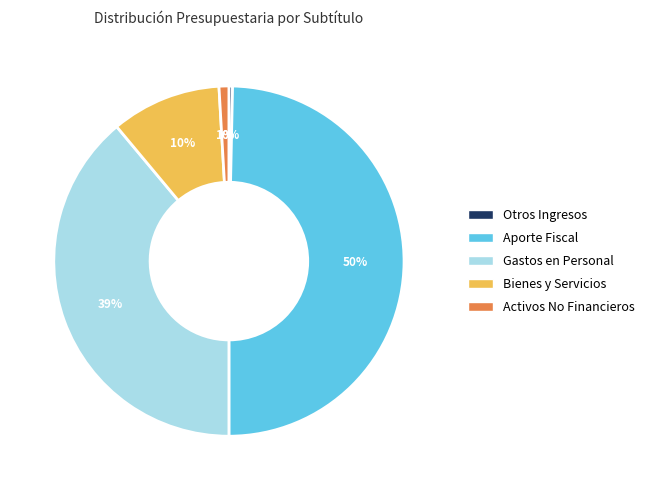

Which category has the smallest portion of the pie?

Otros Ingresos